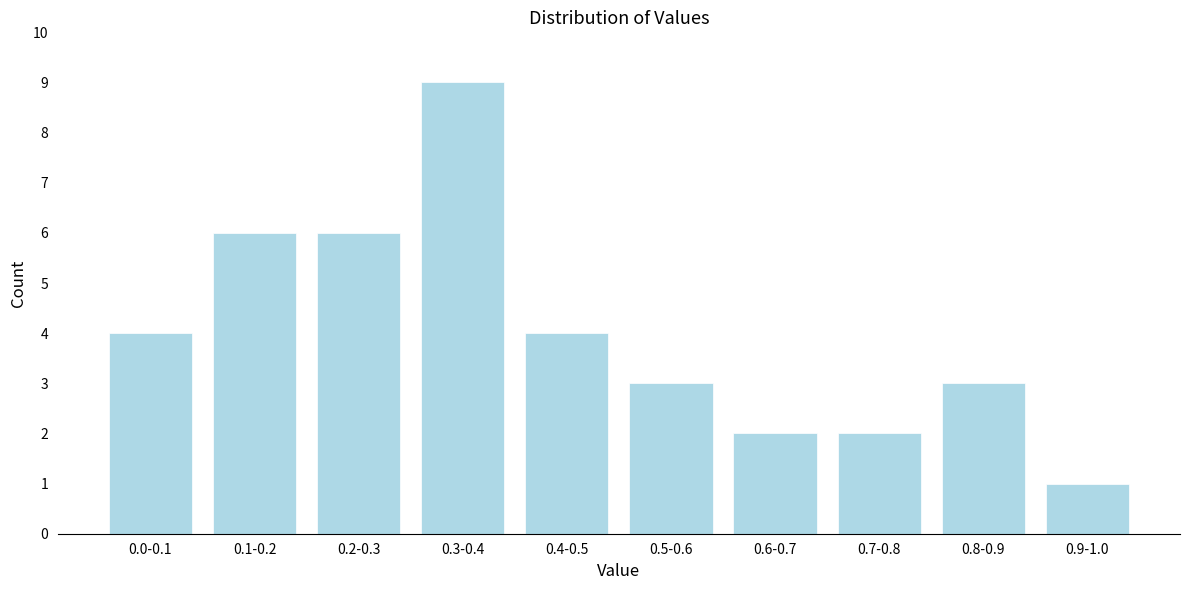

Reading right to left, what are all the values shown in this chart?

1	3	2	2	3	4	9	6	6	4